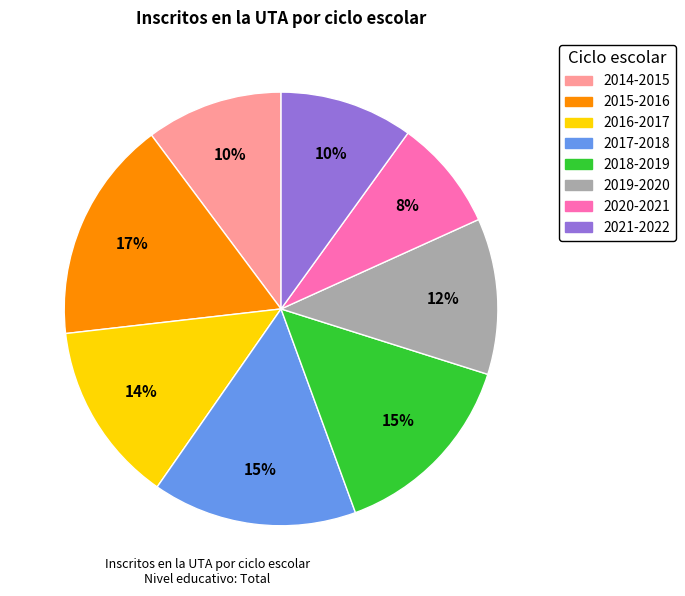

To the nearest percent, what portion does 2017-2018 represent?

15%